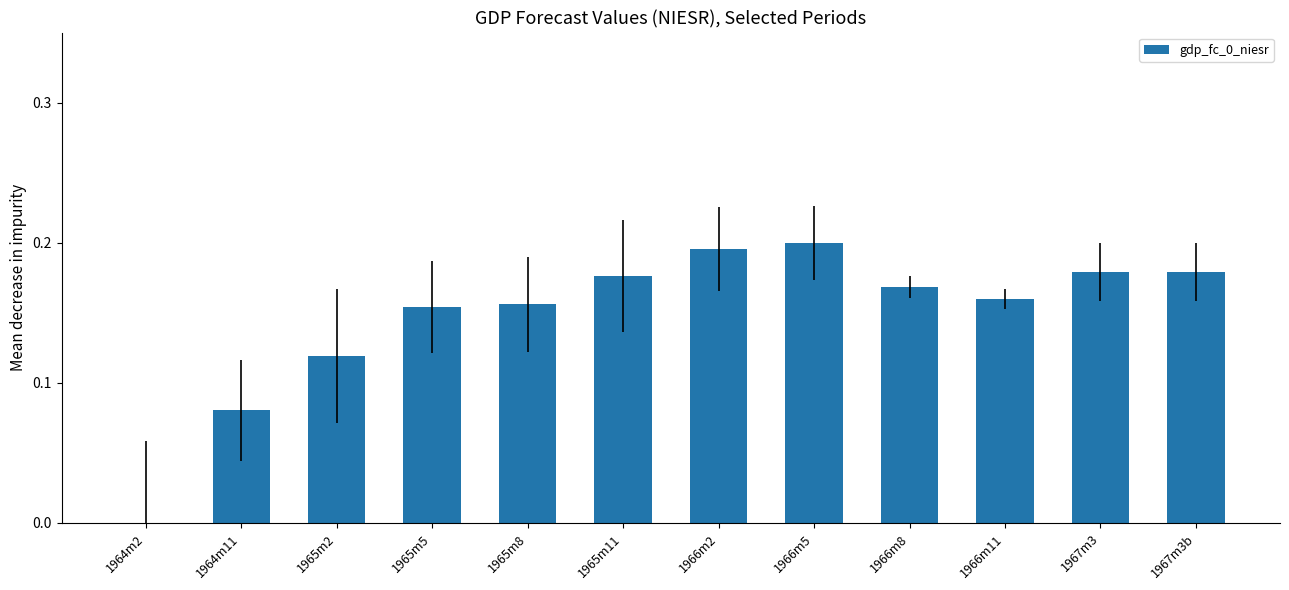

At which label is the value closest to 0?

1964m2